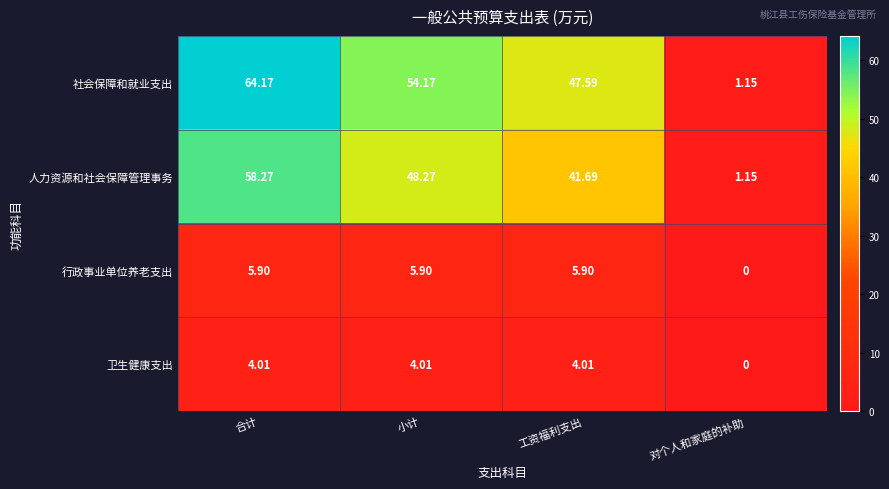

At how many categories does at least one series exceed 61?

1